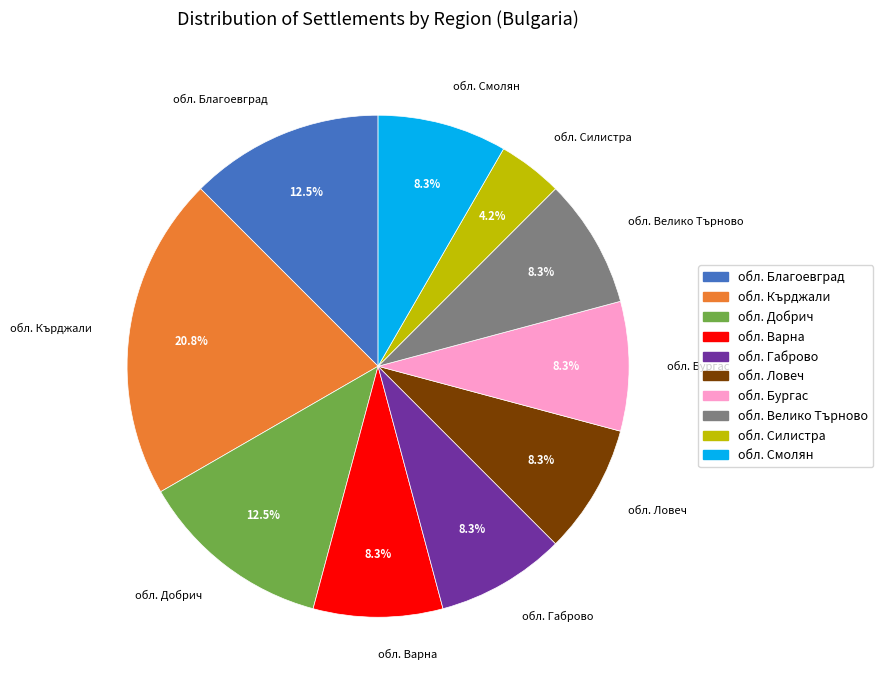

Is the sum of обл. Добрич and обл. Габрово greater than half?

No